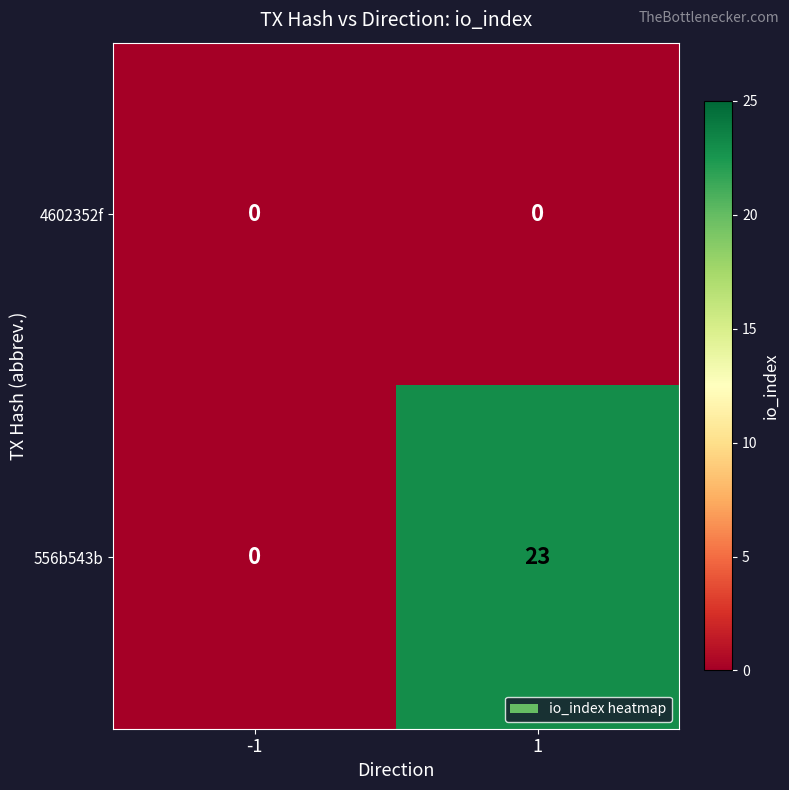

Between -1 and 1, which series saw the biggest shift?

556b543b